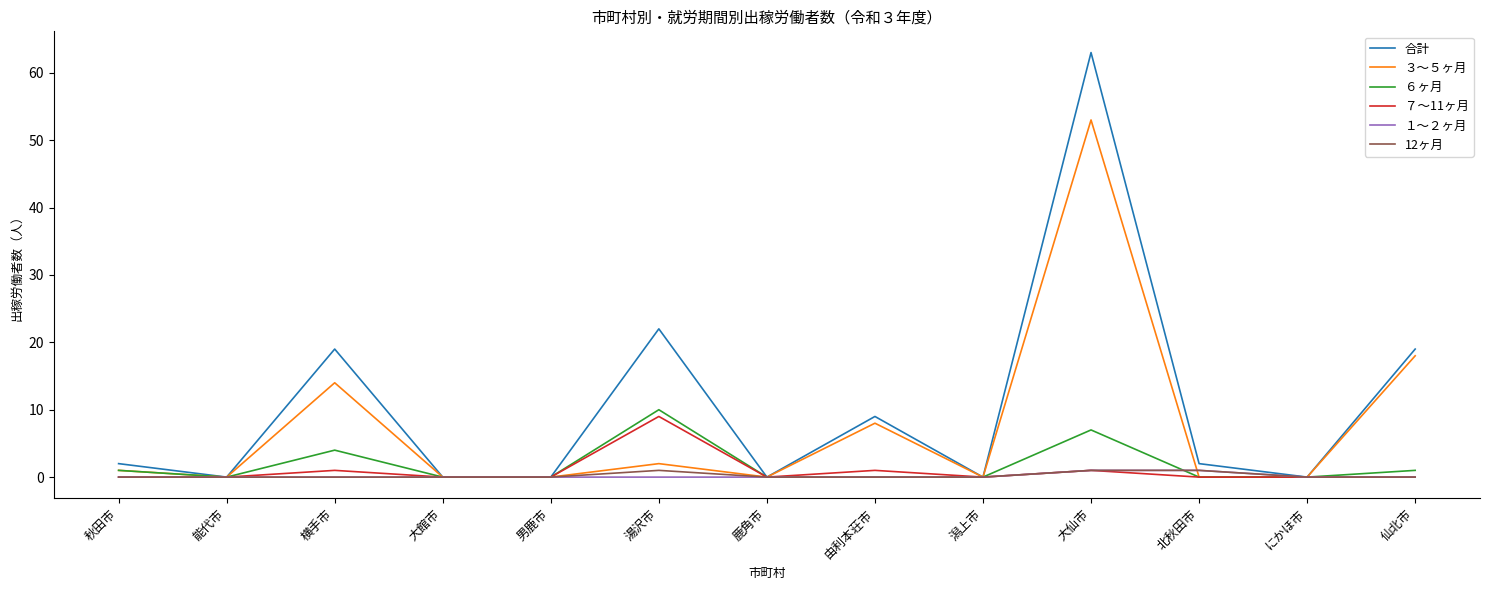

Which series has the largest range (max minus min)?

合計